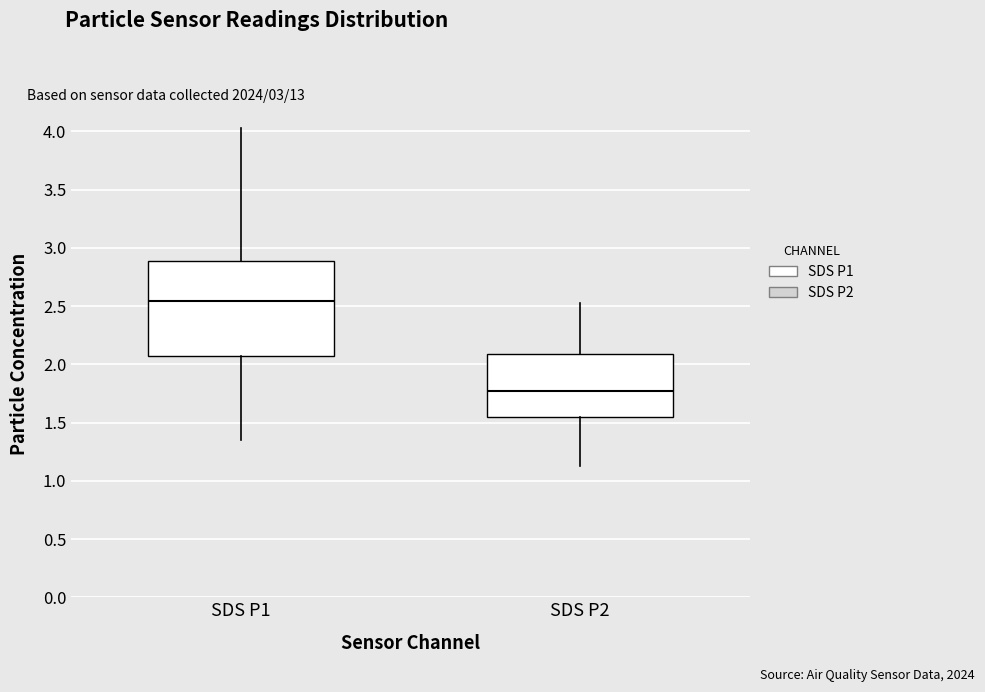

Reading left to right, transcribe this box plot: for each box, give where its median line is, the range the box spans, and where its two whiskers end, as read against the y-axis. The values are not printed on the chart, so give them approximately, as read against the axis.

SDS P1: median 2.55, box 2.05 to 2.90, whiskers 1.35 to 4.05
SDS P2: median 1.80, box 1.55 to 2.10, whiskers 1.15 to 2.55